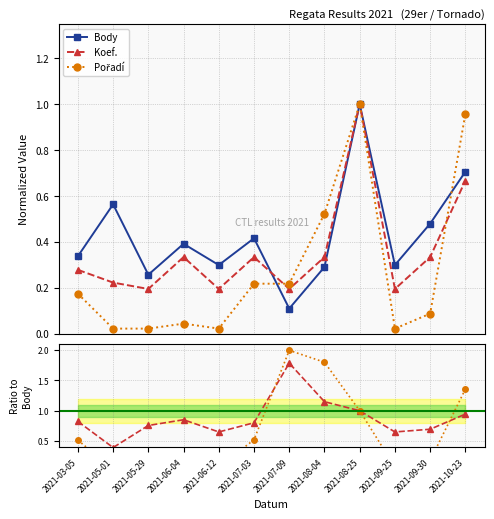

The value of Body at 2021-09-30 is 0.6. True or false?

False